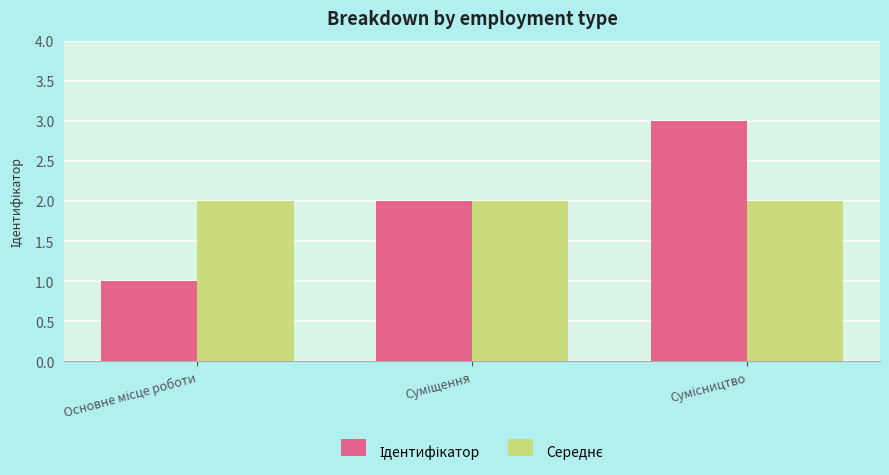

What is the maximum value shown in the chart?

3